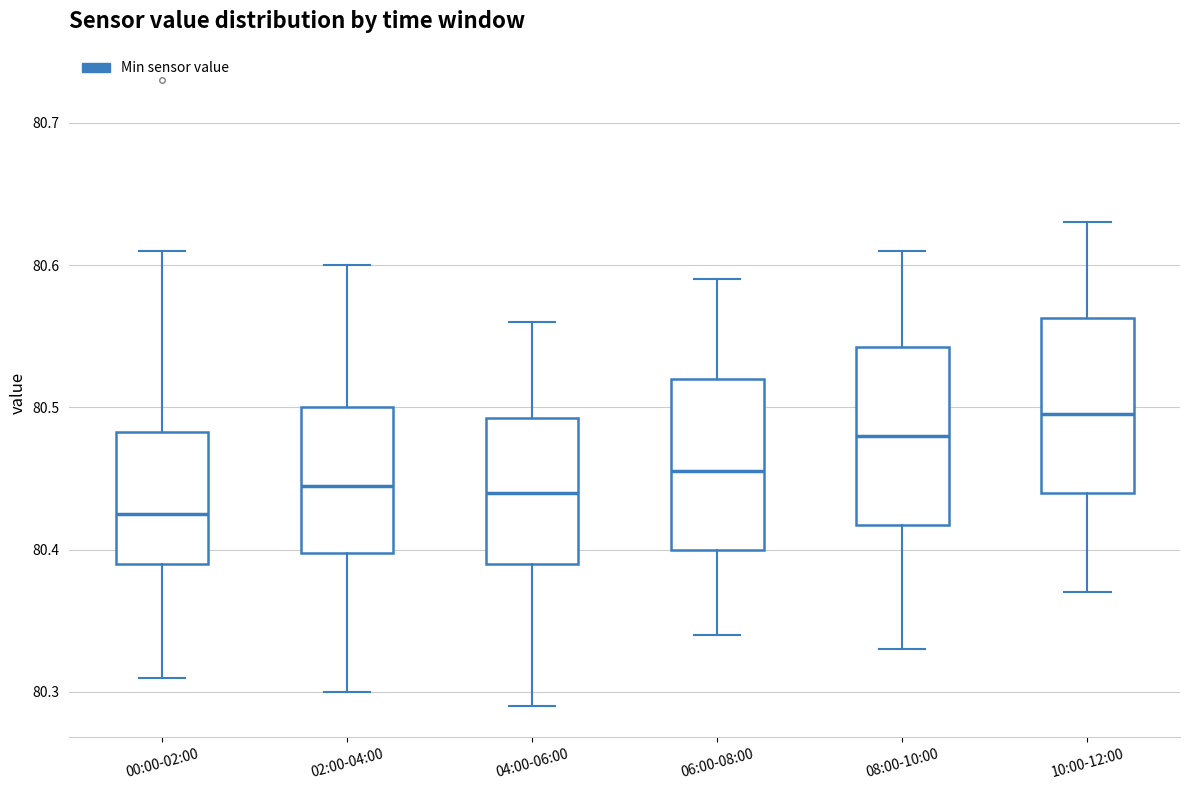

Where does the median line of the box for 04:00-06:00 sit on the y-axis? The values are not printed on the chart, so give them approximately, as read against the axis.

80.44